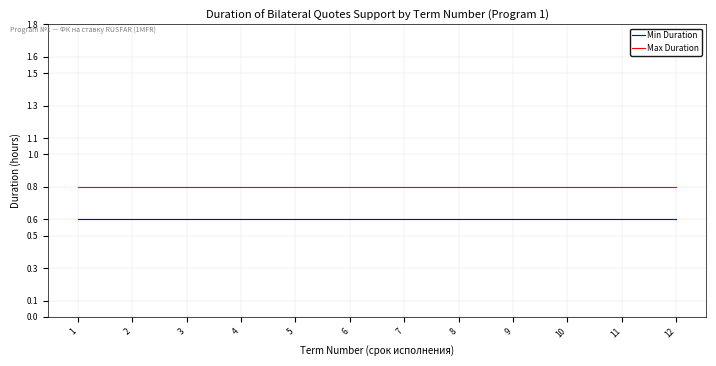

True or false: Min Duration and Max Duration intersect in this chart.

False